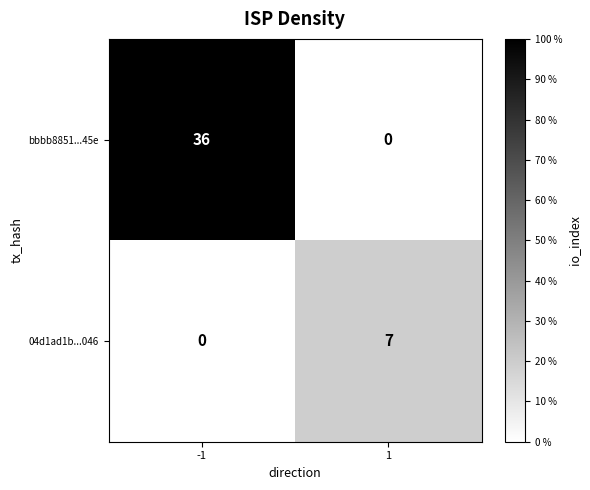

Reading right to left, extract all data points from this chart.

bbbb8851...45e: 0	36
04d1ad1b...046: 7	0